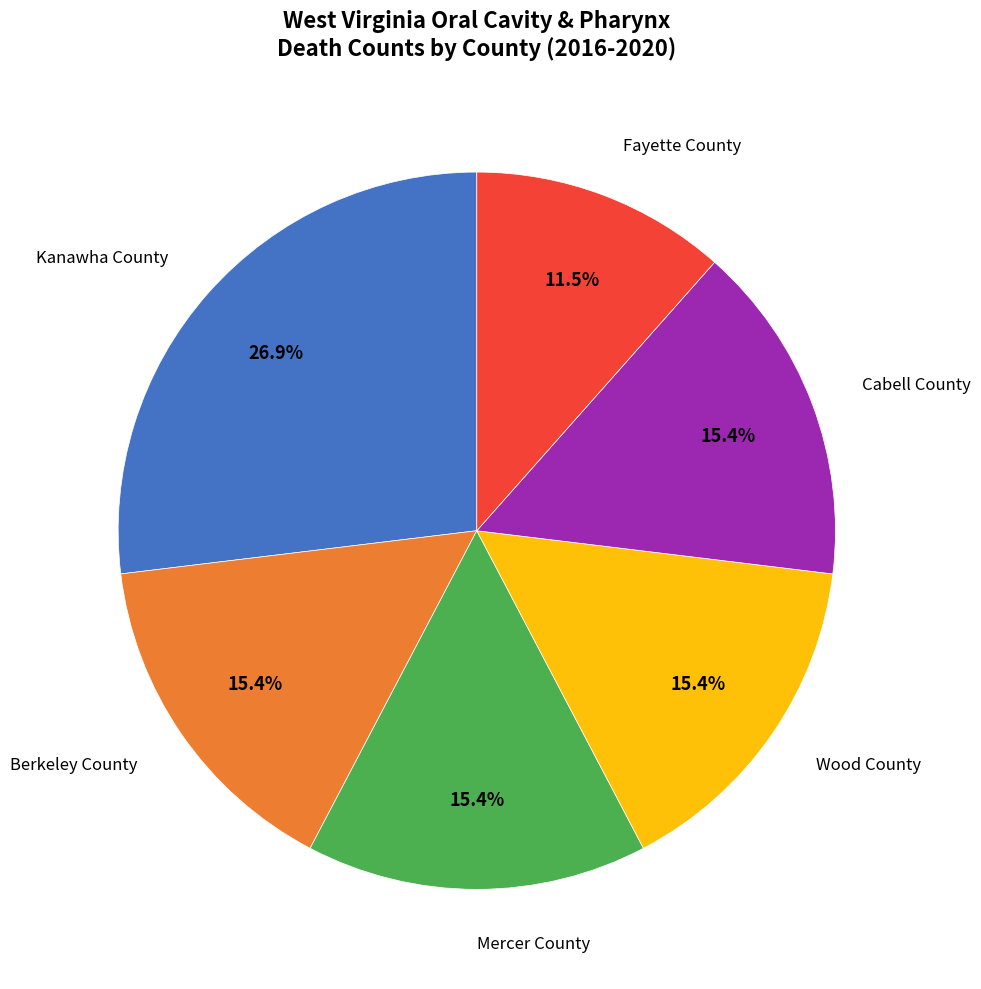

To the nearest percent, what is the difference between the largest and smallest slice percentages?

15%